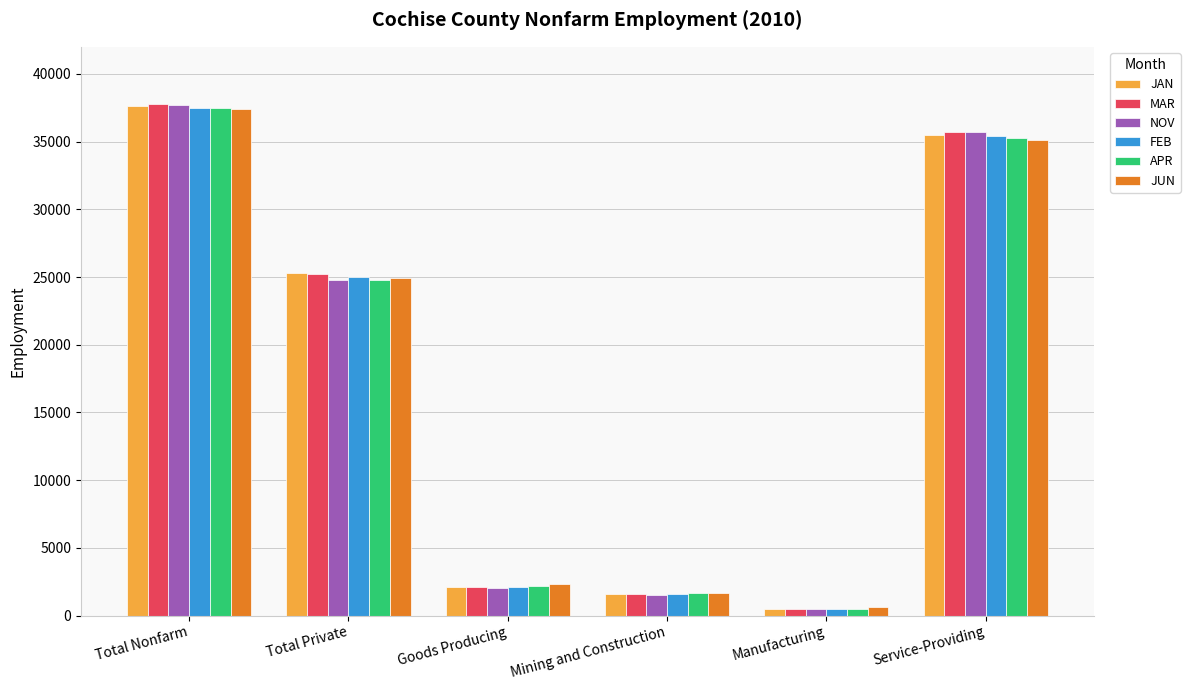

Which series has the largest range (max minus min)?

MAR